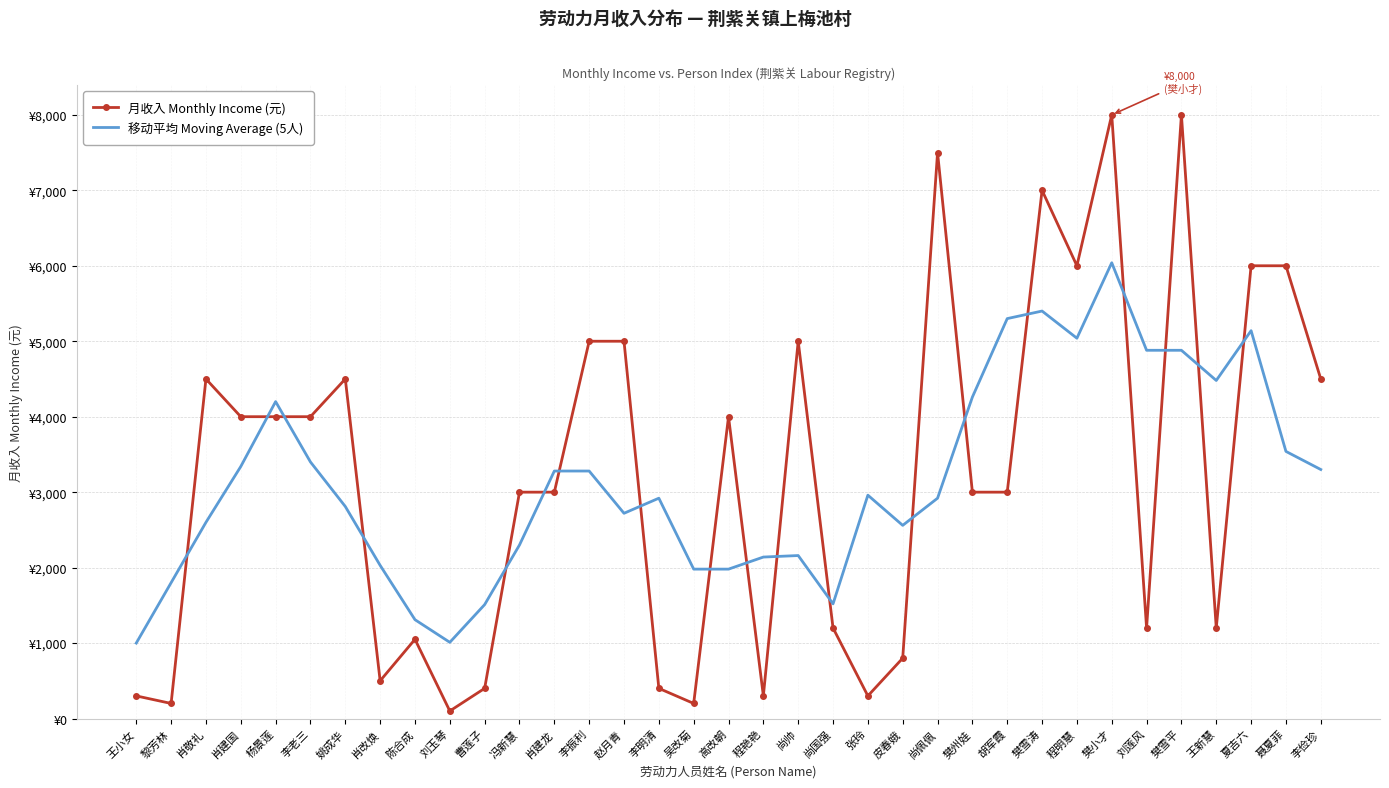

What is the label of the 33rd point from the left?

夏吉六